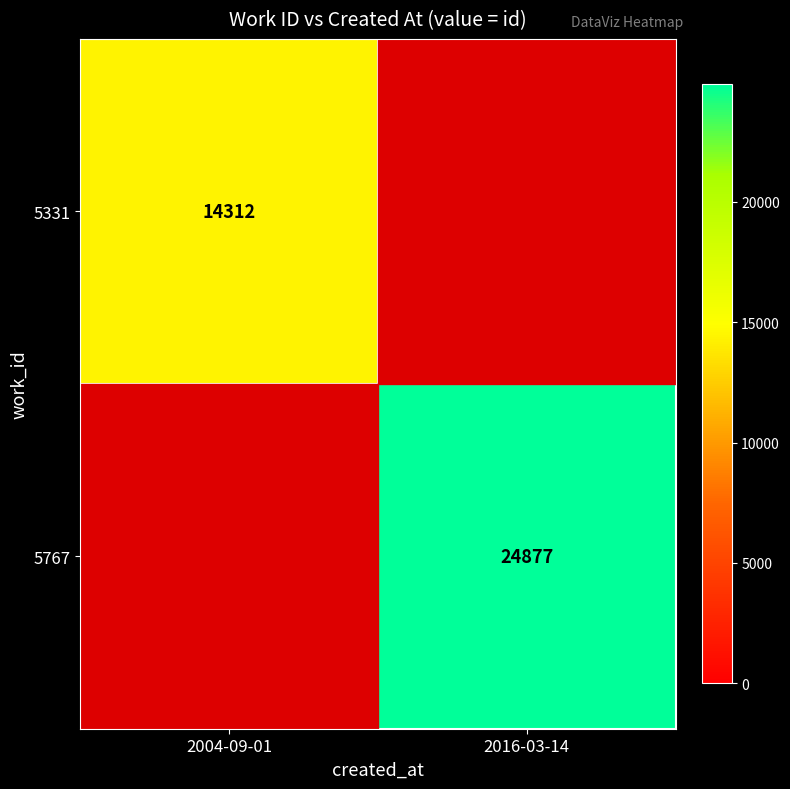

The value of 5767 at 2016-03-14 is 10767. True or false?

False